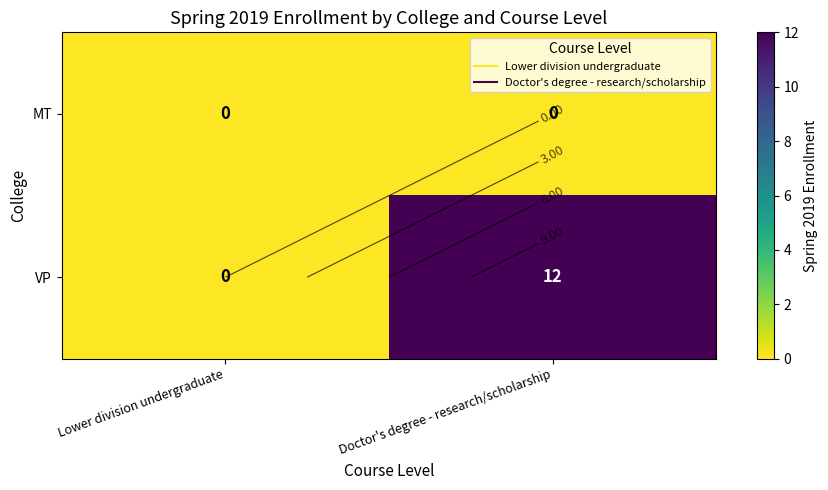

Which has a higher value, Lower division undergraduate or Doctor's degree - research/scholarship?

Lower division undergraduate